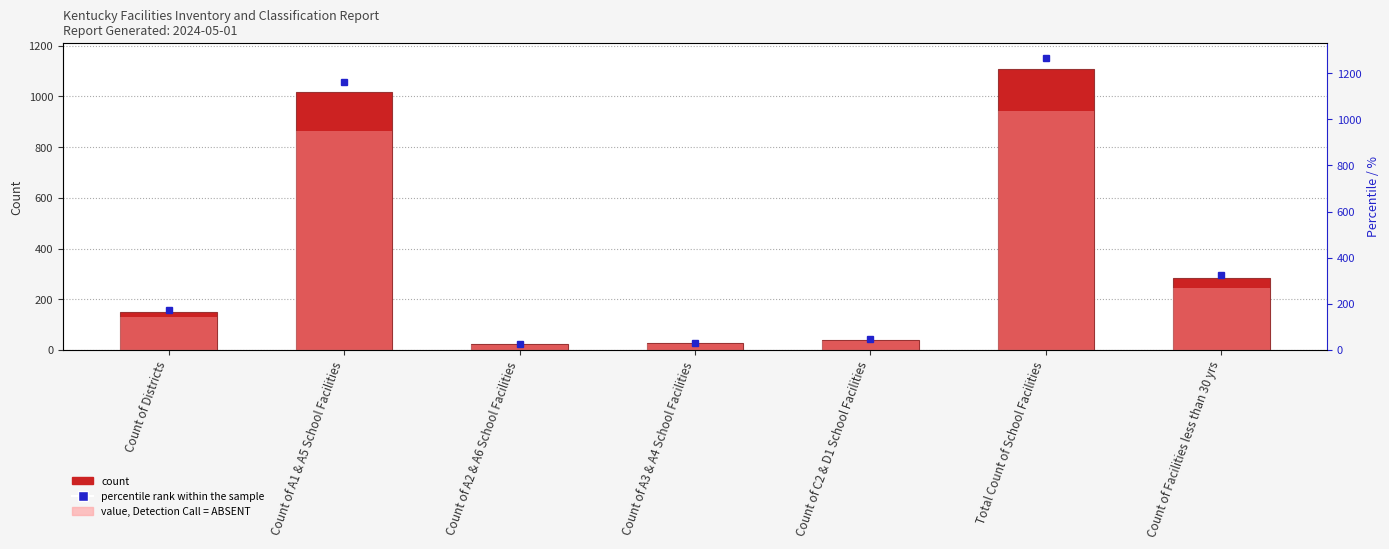

At which label is the value closest to 566?

Count of Facilities less than 30 yrs